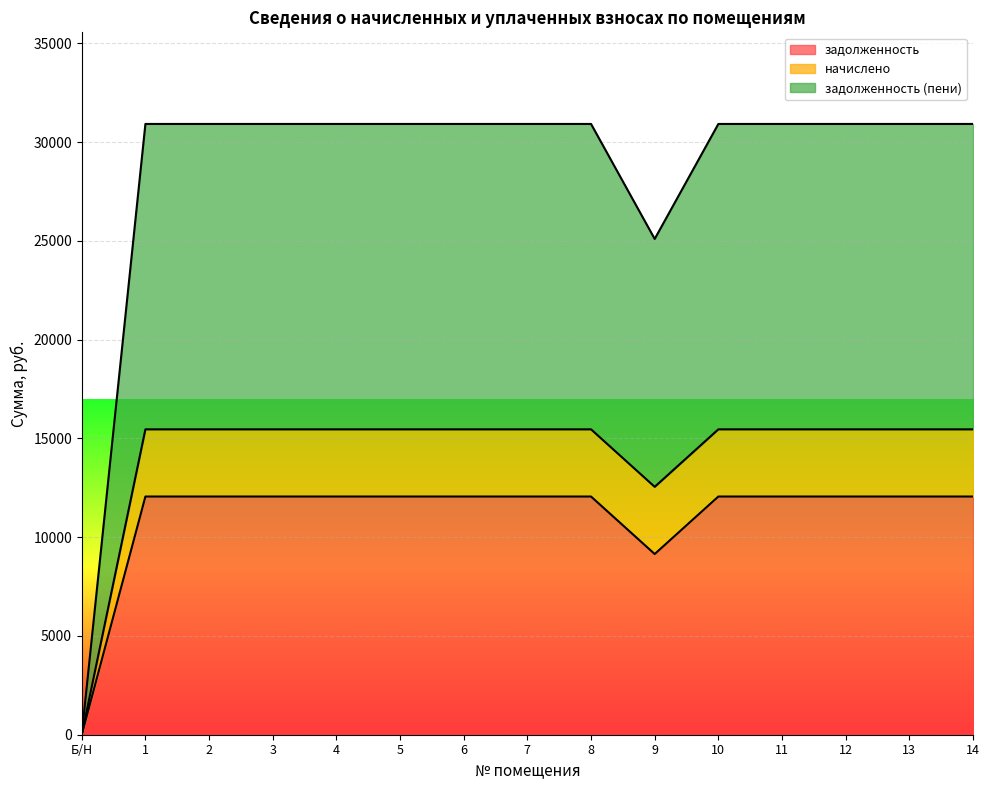

True or false: начислено has a value of 15462 at 11.

True